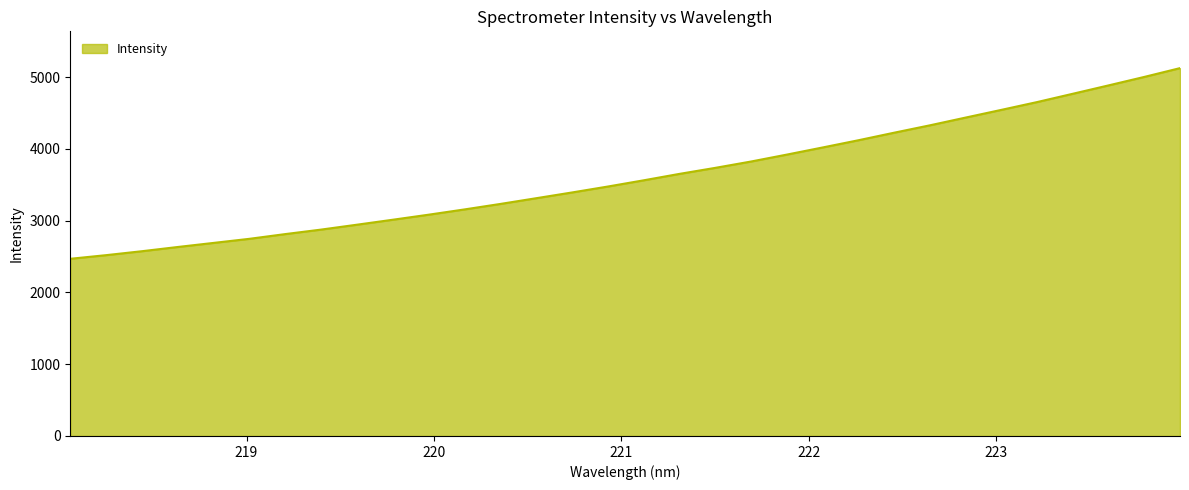

Does the chart display data point markers on the line(s)?

No